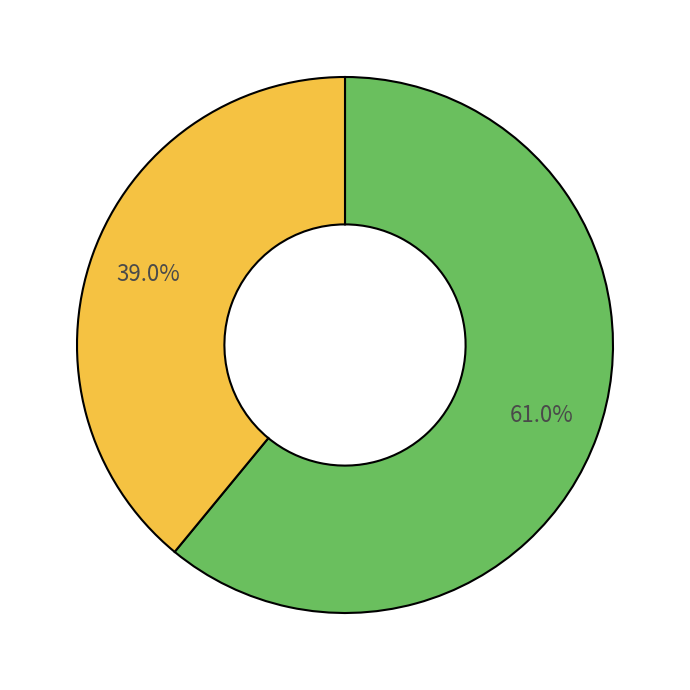

Is there a majority slice in this chart?

Yes